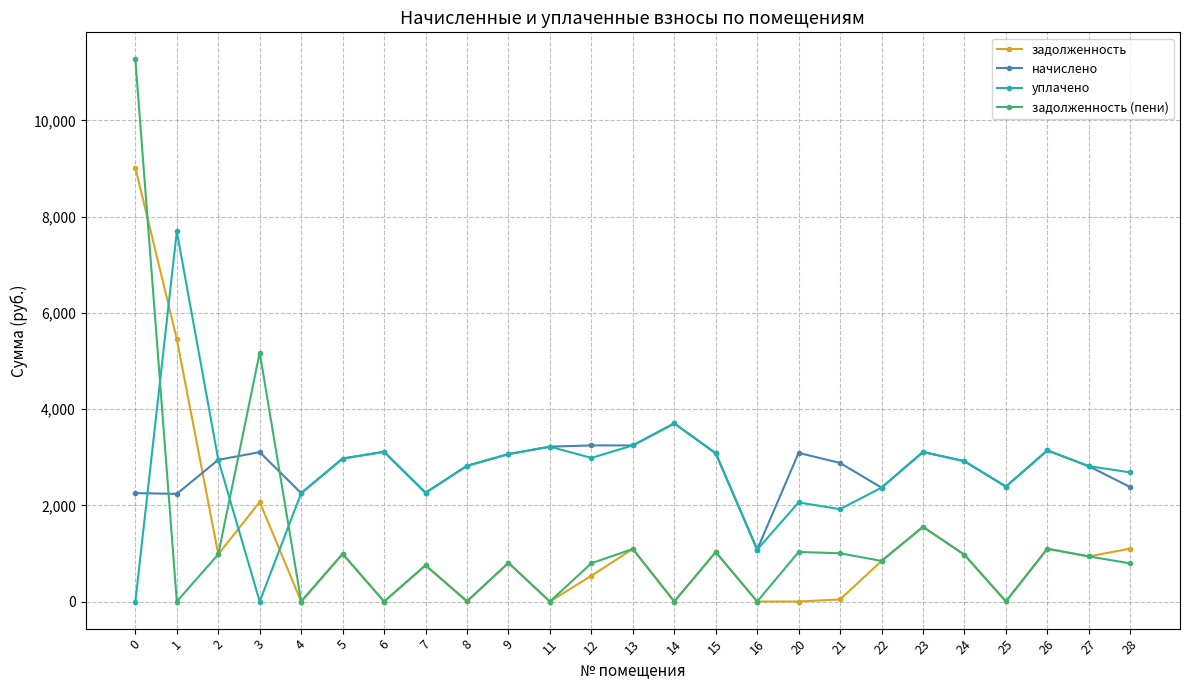

At which category does задолженность (пени) reach its first local peak?

3